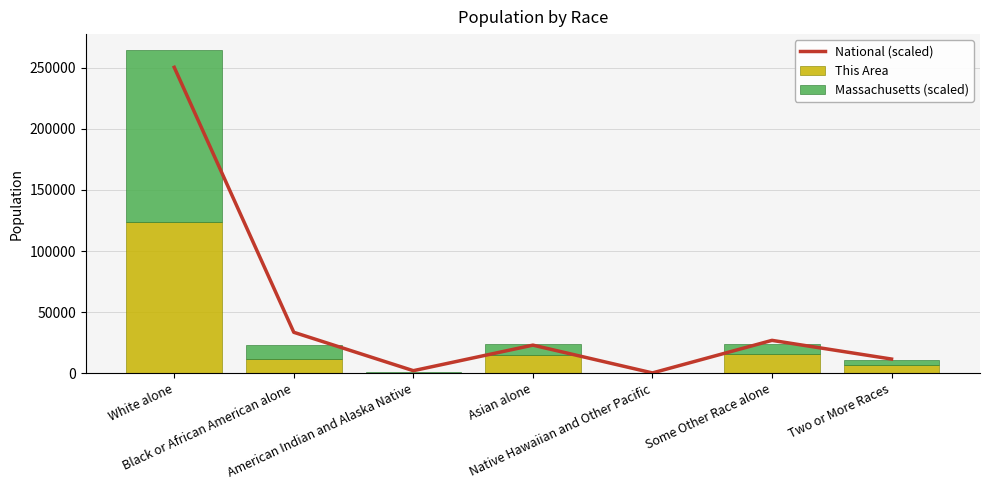

What is the total value across all series at American Indian and Alaska Native?

3277.7